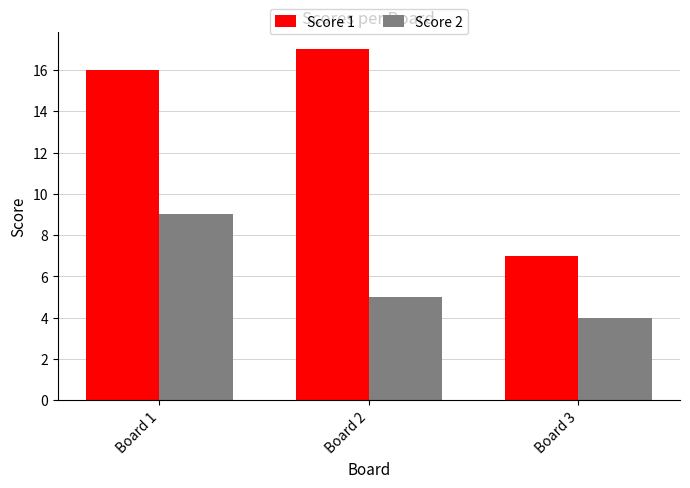

What are all the series names shown in the legend?

Score 1, Score 2